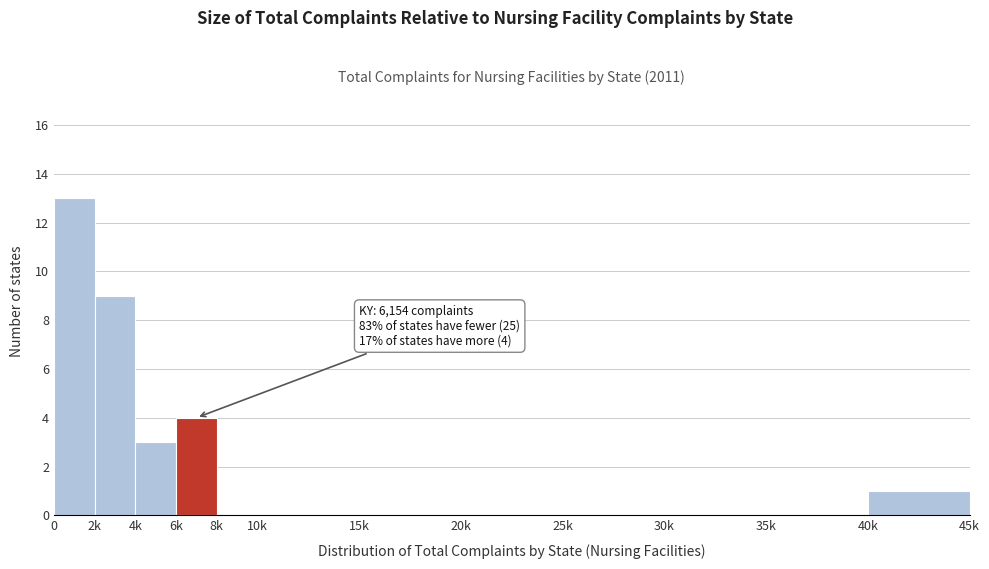

Reading left to right, what are all the values shown in this chart?

0=13	2k=9	4k=3	6k=4	8k=0	10k=0	15k=0	20k=0	25k=0	30k=0	35k=0	40k=1